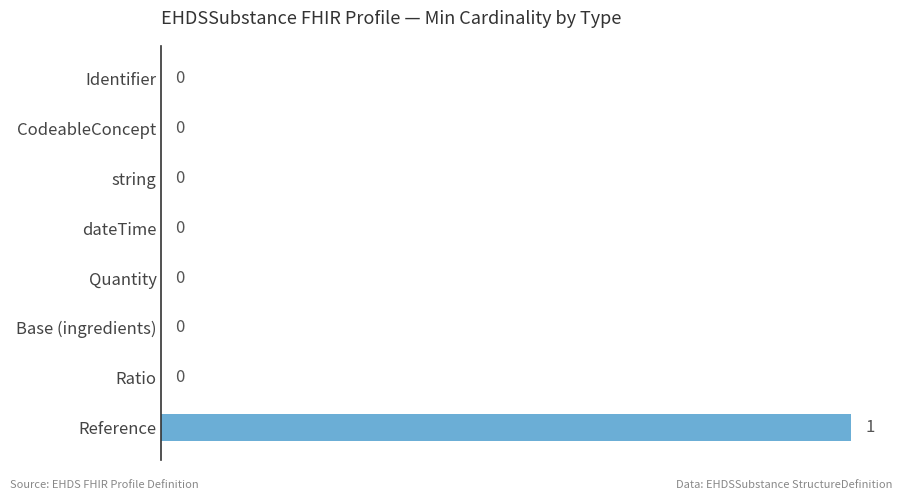

What is the change in value from Base (ingredients) to Reference?

+1